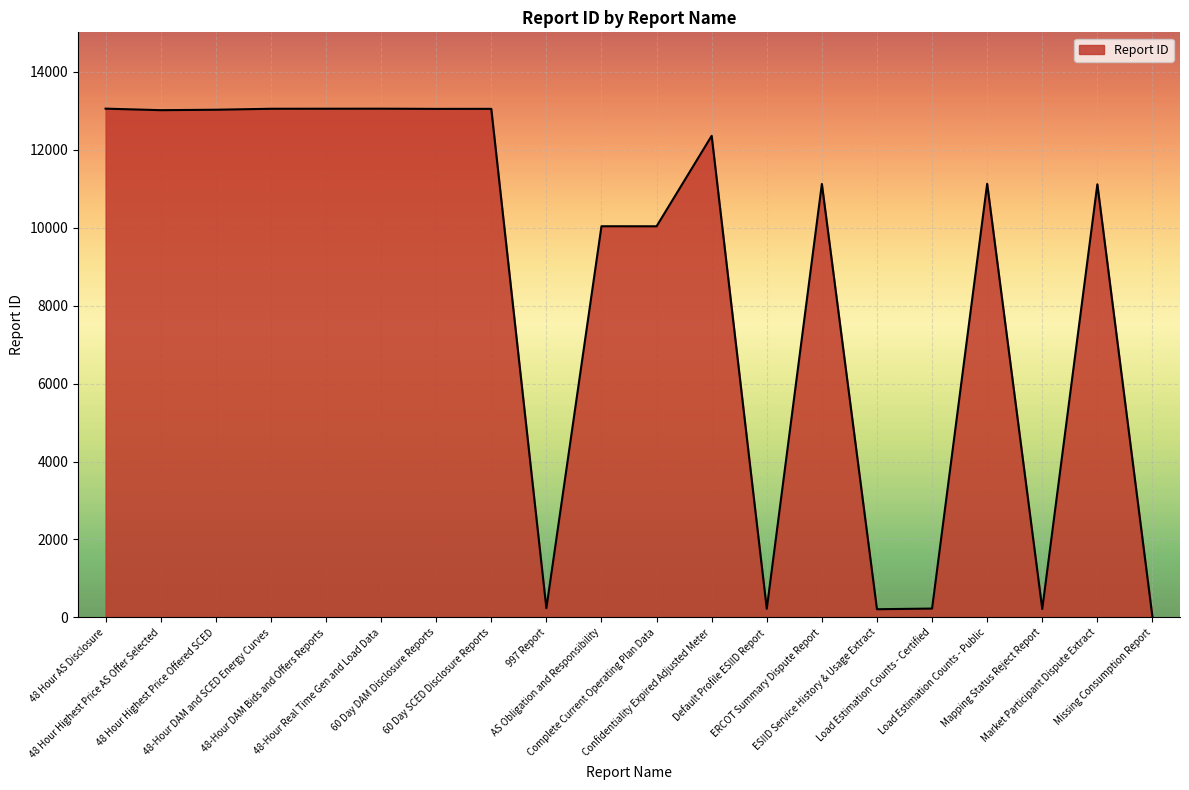

The chart shows a value of 21263 at 60 Day DAM Disclosure Reports. True or false?

False